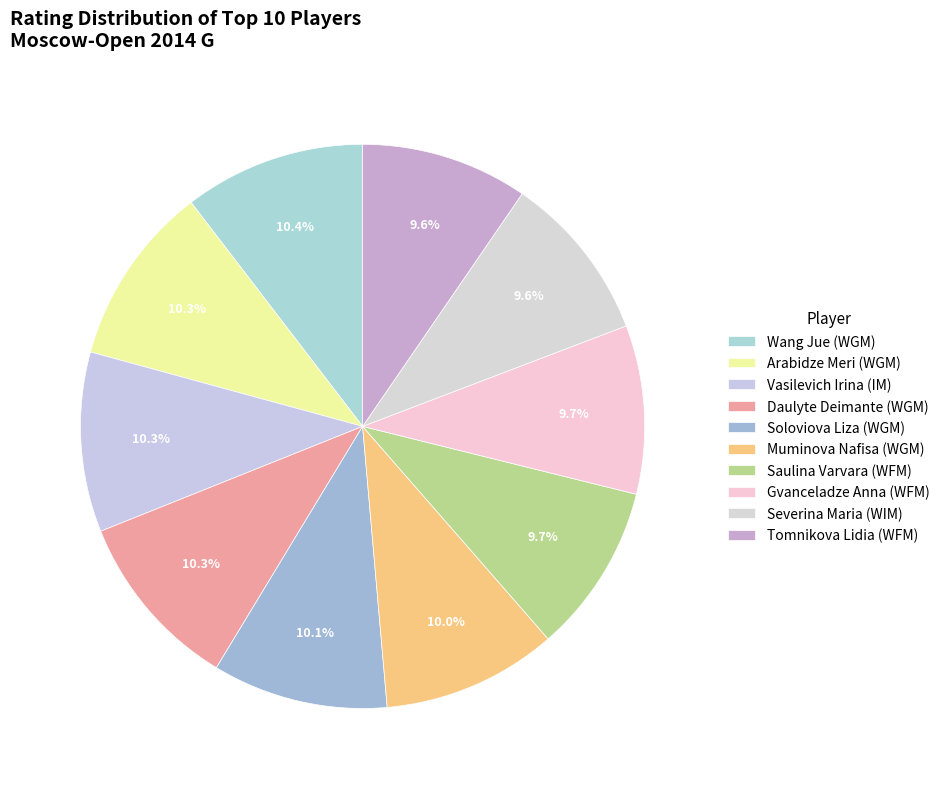

What percentage is NOT represented by Arabidze Meri (WGM)?

89.7%